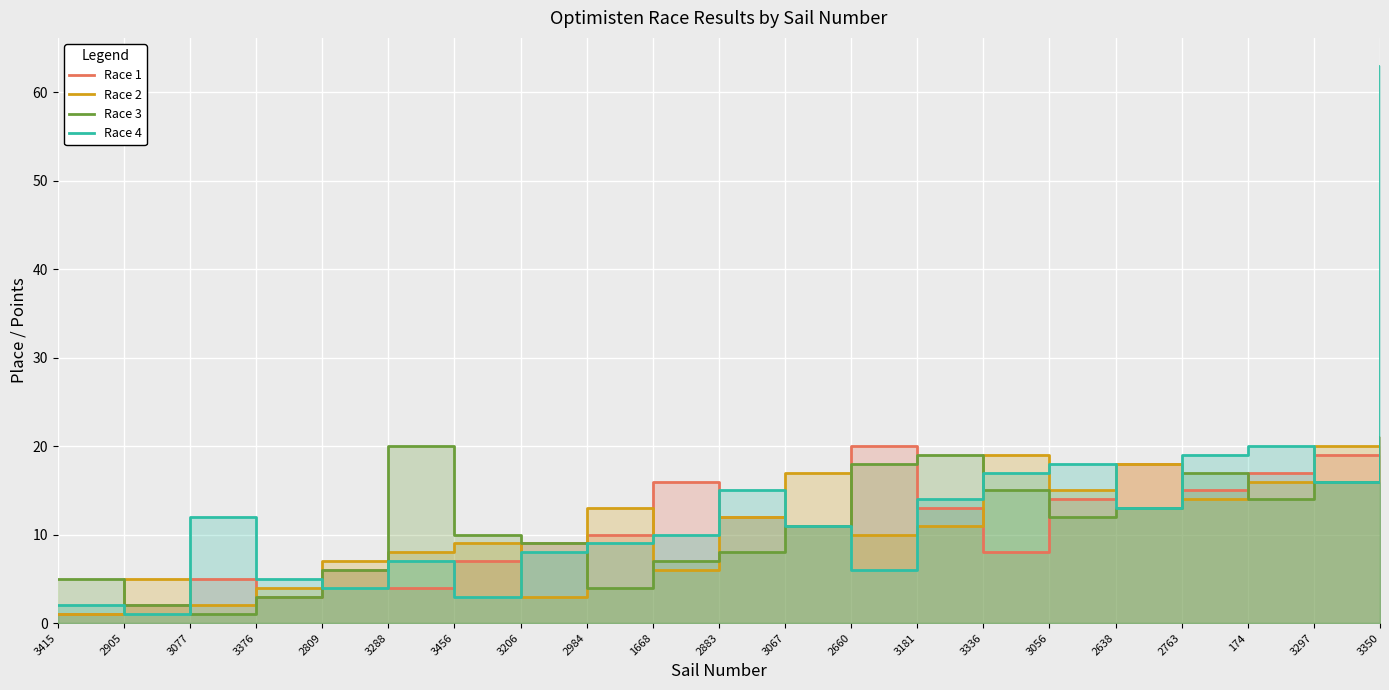

What is the lowest value of the Race 3 series?

1